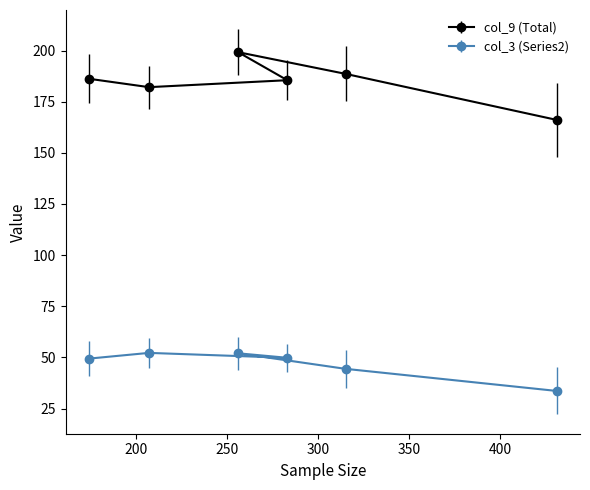

True or false: col_9 (Total) has a value of 43.2 at 18-29.

False